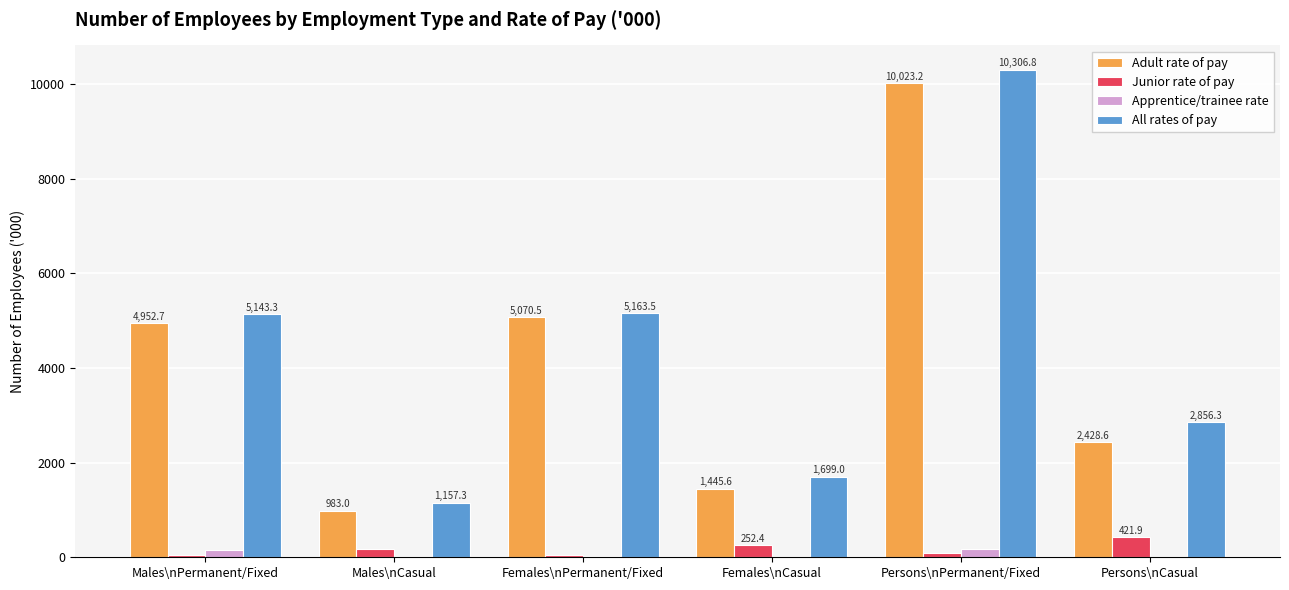

What are all the series names shown in the legend?

Adult rate of pay, Junior rate of pay, Apprentice/trainee rate, All rates of pay